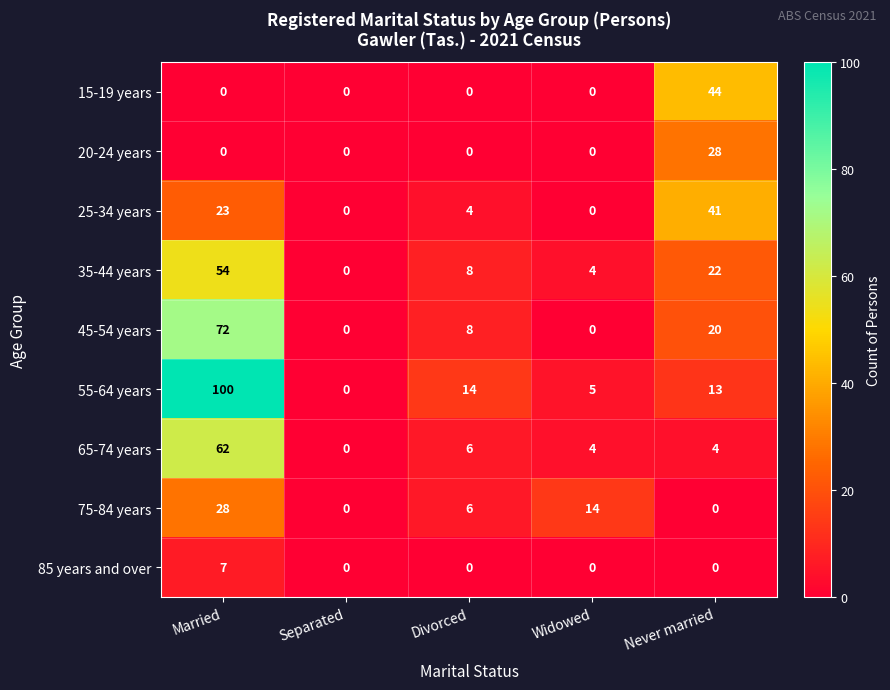

Which series has the widest spread of values?

55-64 years